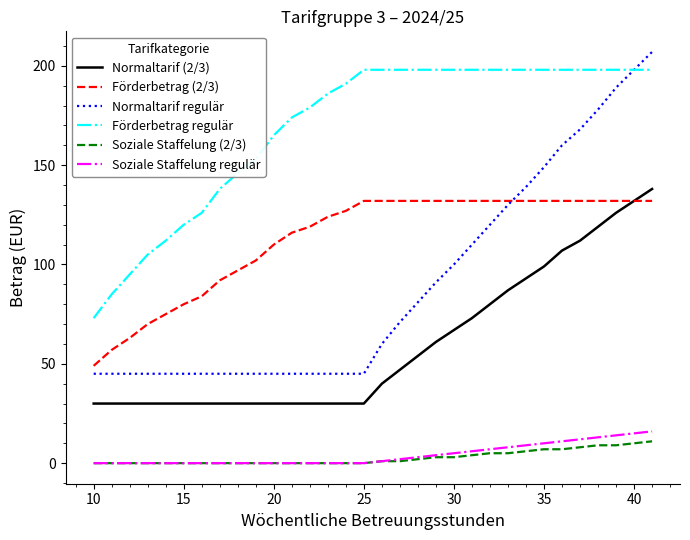

Which series has the largest total across all categories?

Förderbetrag regulär